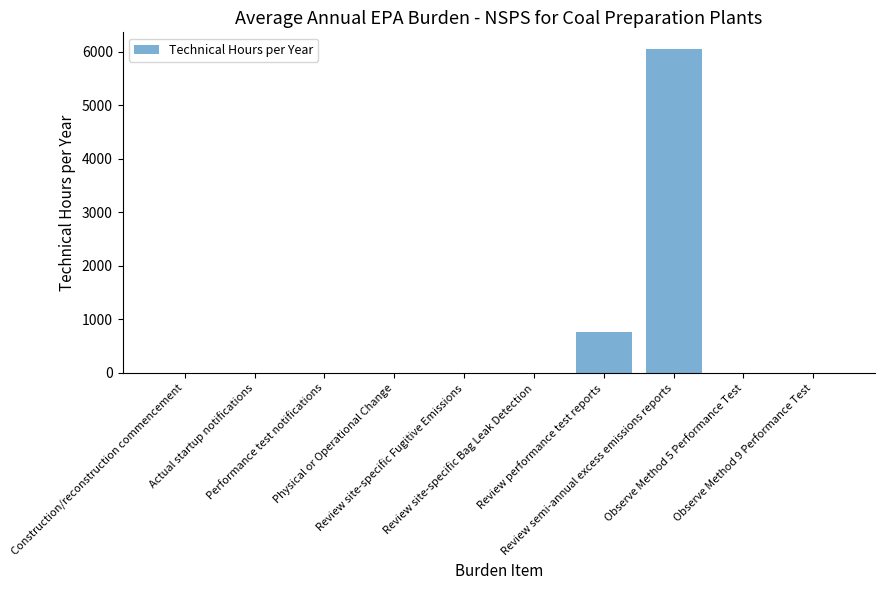

The chart shows a value of -2702.1 at Review site-specific Bag Leak Detection. True or false?

False